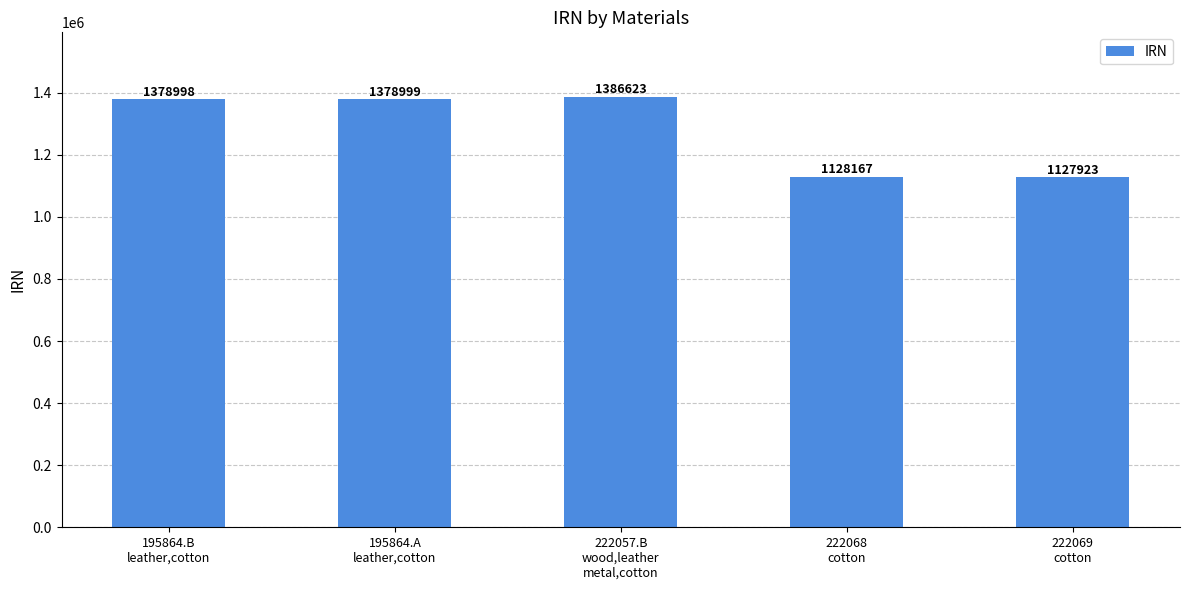

Rank the categories by value from lowest to highest.

222069
cotton, 222068
cotton, 195864.B
leather,cotton, 195864.A
leather,cotton, 222057.B
wood,leather
metal,cotton